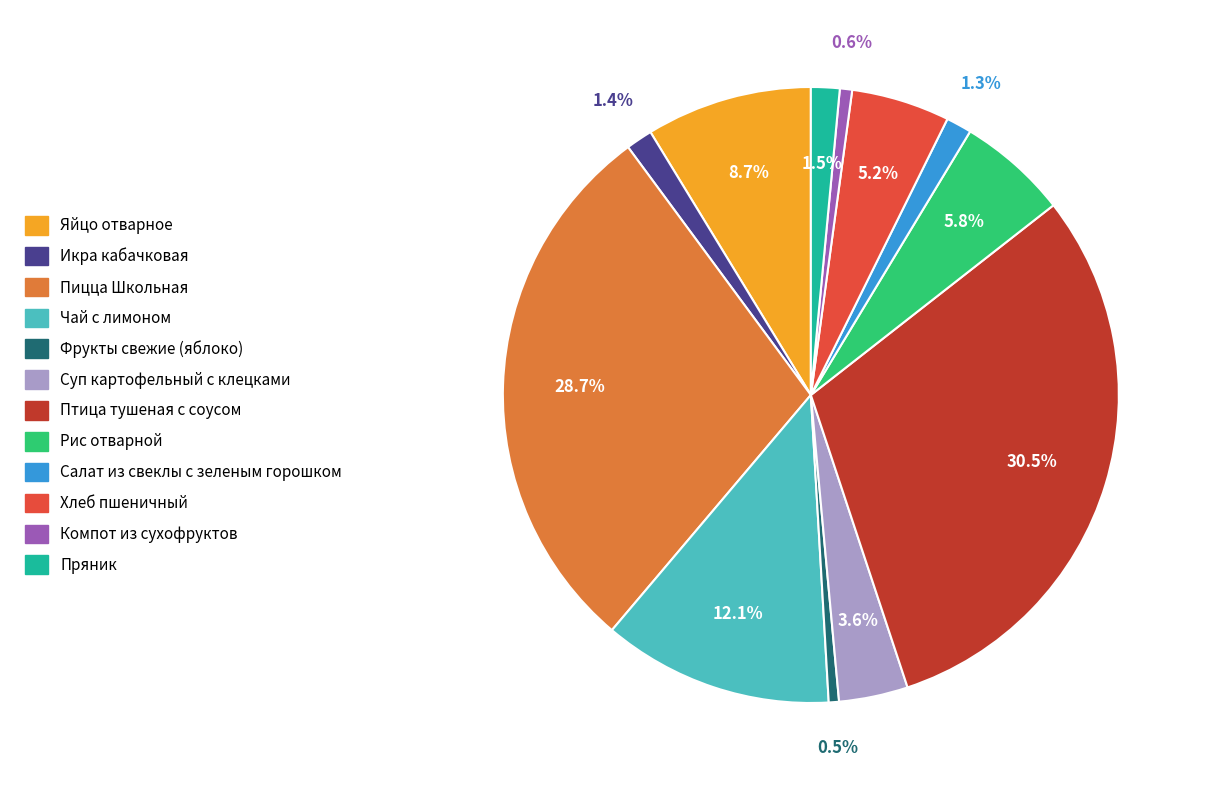

How many segments does this pie chart have?

12